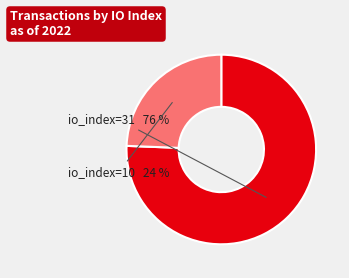

Which category has the smallest portion of the pie?

io_index=10